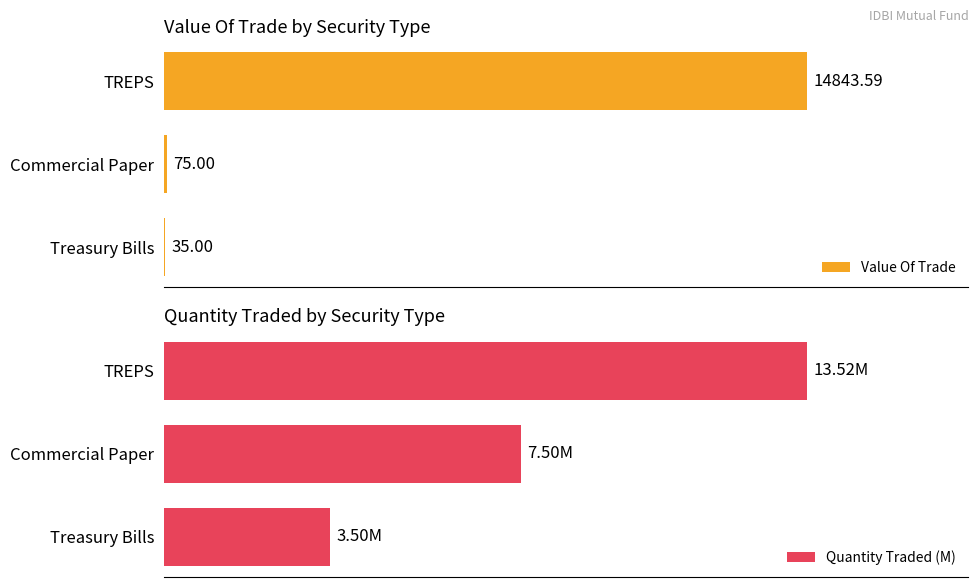

At which label is Value Of Trade closest to 7439?

Commercial Paper